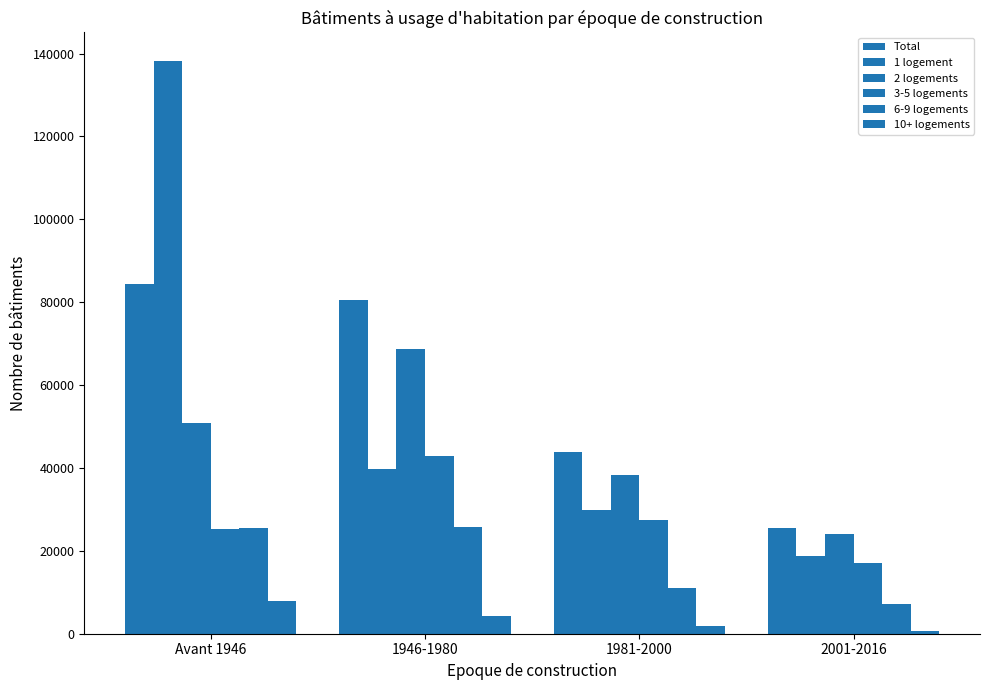

What is the difference between the maximum and second lowest values in the 3-5 logements series?

17678